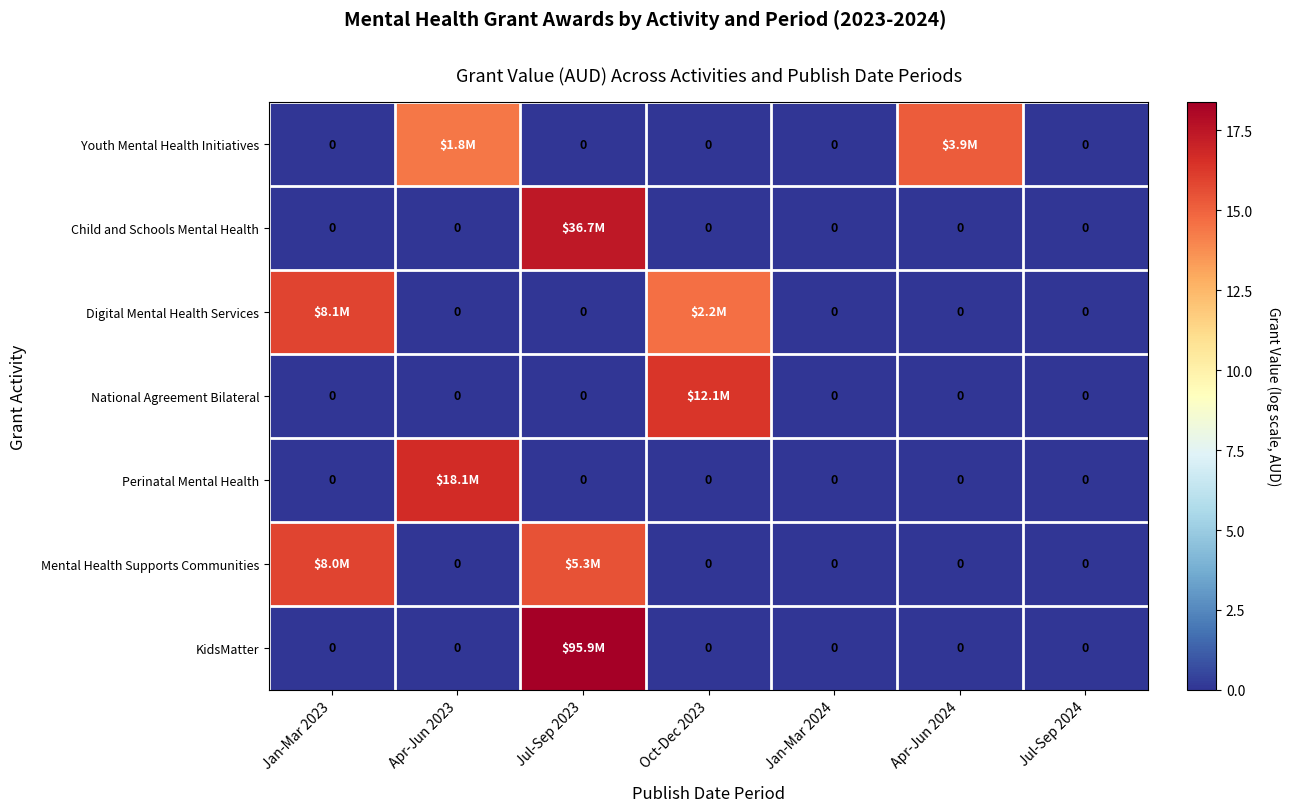

Between Apr-Jun 2023 and Jul-Sep 2023, which series saw the biggest shift?

KidsMatter